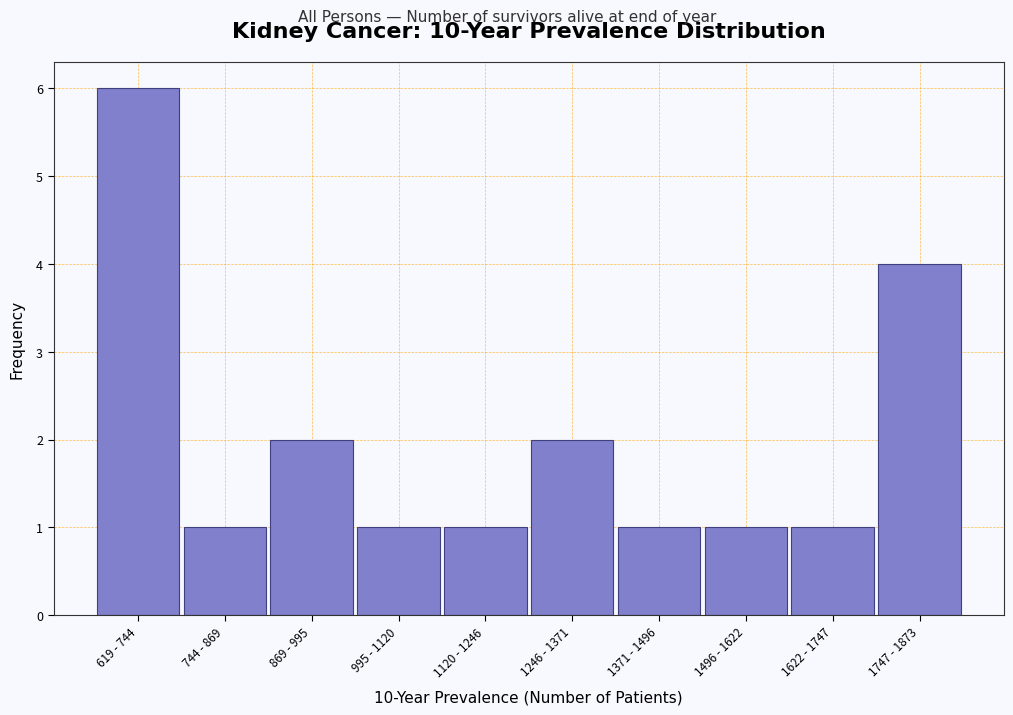

Reading right to left, extract all data points from this chart.

4	1	1	1	2	1	1	2	1	6